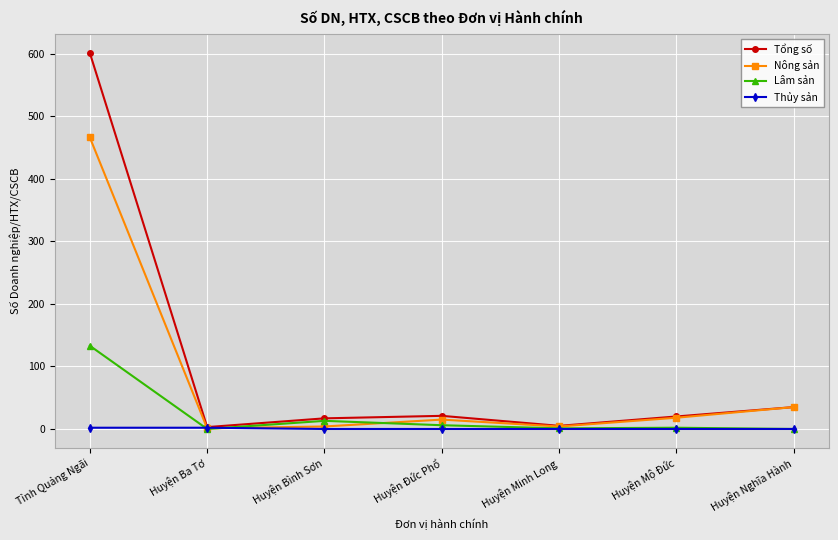

How many lines are shown in the chart?

4